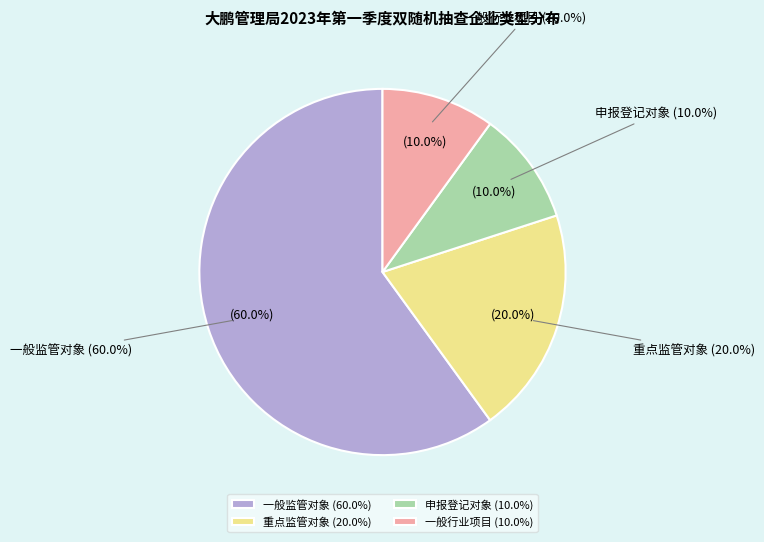

Approximately how many times larger is the value at 申报登记对象 compared to 一般行业项目?

1.0